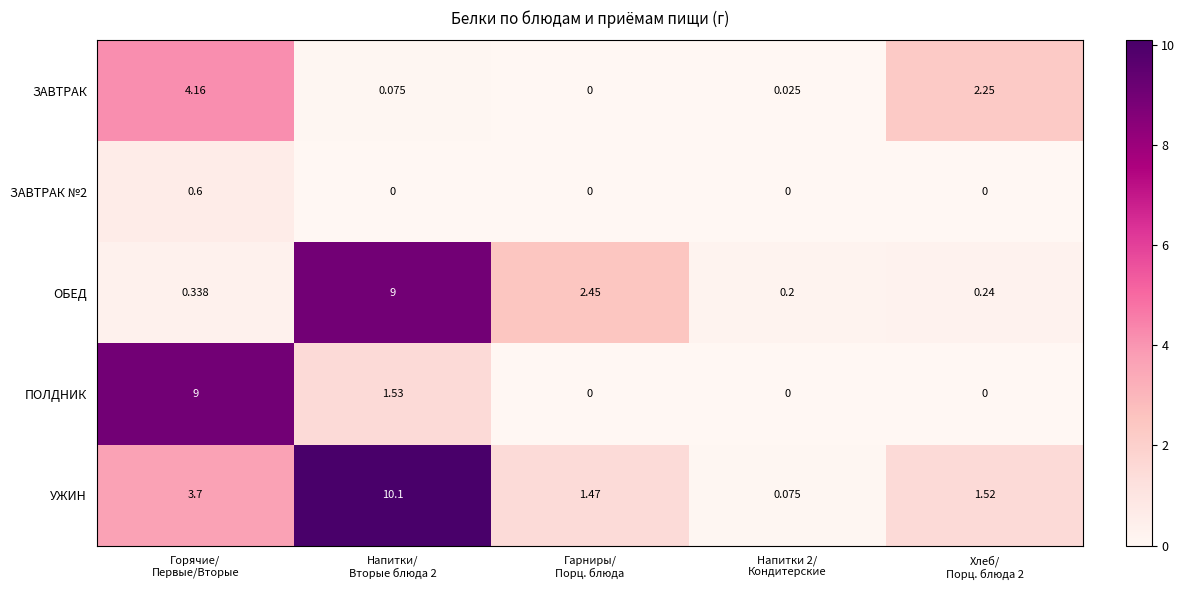

At which category is the sum across all series the highest?

Напитки/
Вторые блюда 2